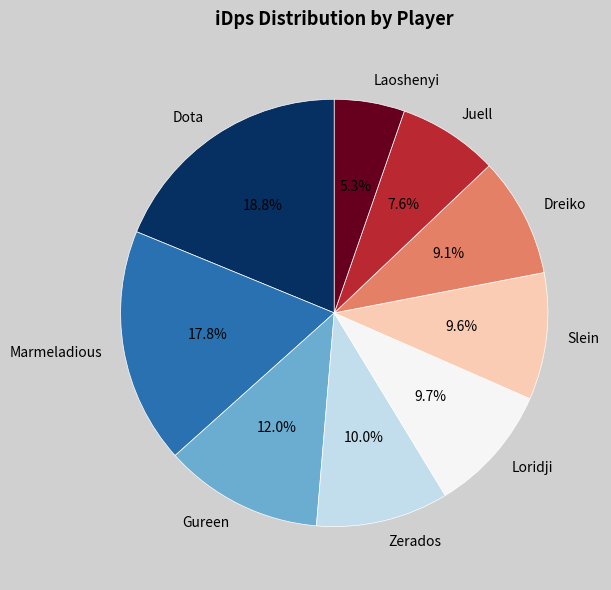

Between Dreiko and Zerados, which is larger?

Zerados